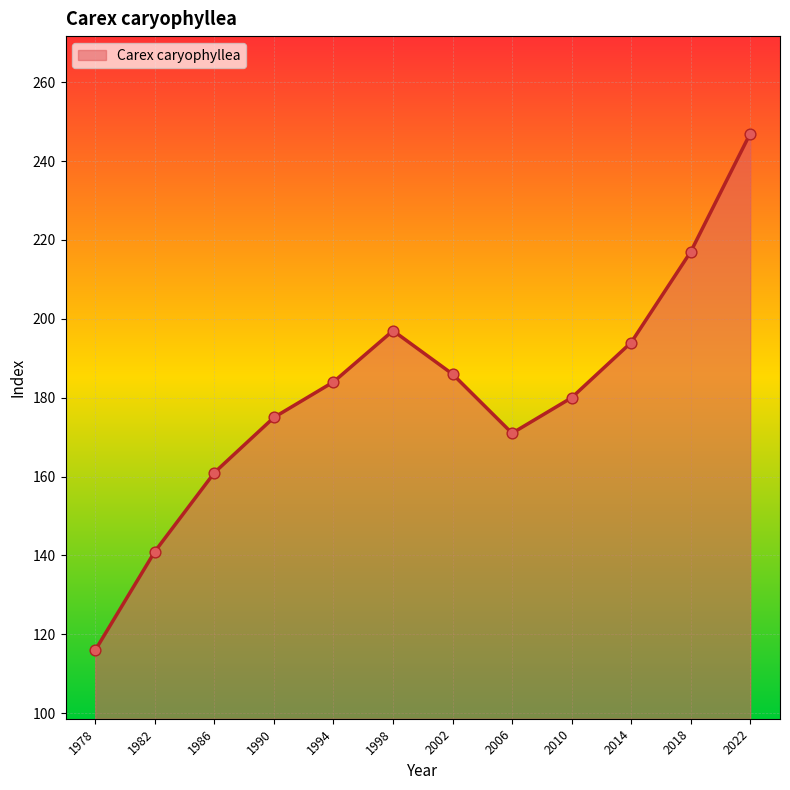

Between 1978 and 2010, which is larger?

2010